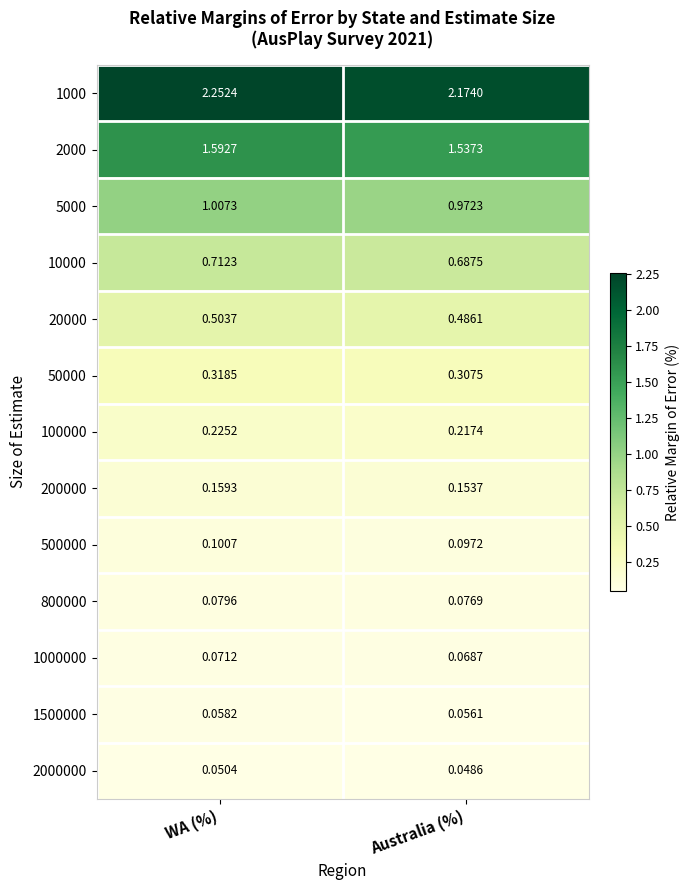

At which label does 500000 reach its minimum?

Australia (%)